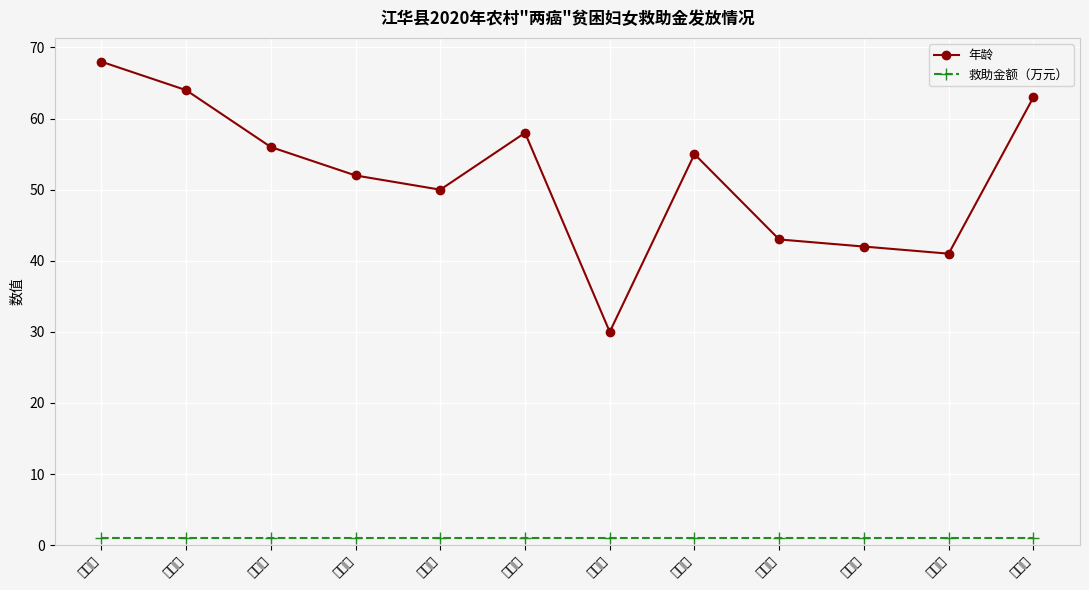

Which category has the highest value in the 年龄 series?

游秀英